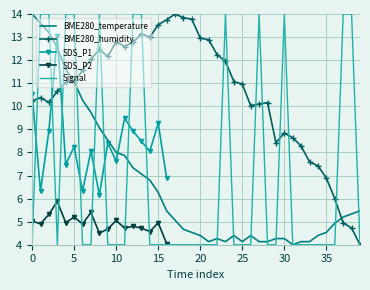

True or false: SDS_P2 and BME280_humidity intersect in this chart.

False